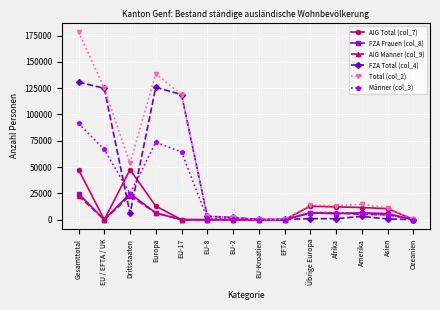

How many categories are shown in the chart?

14